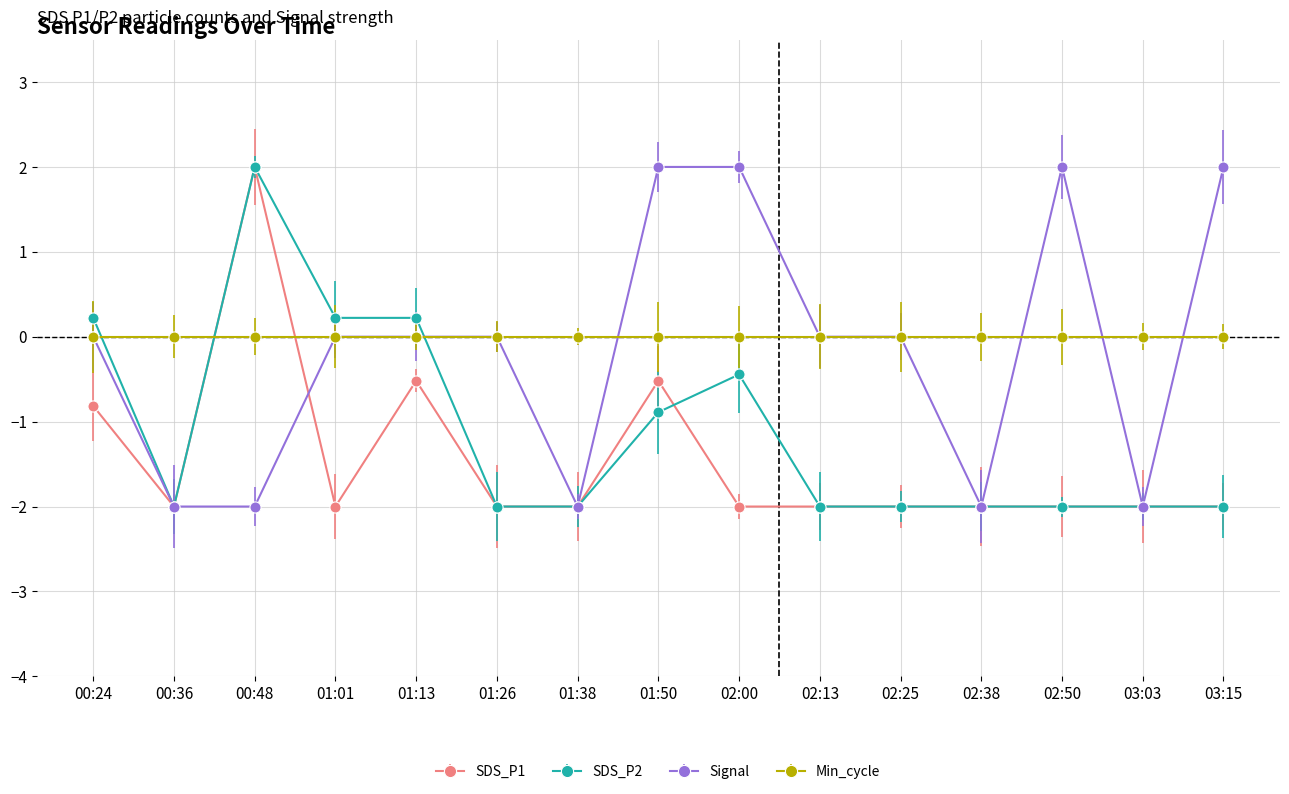

How many SDS_P1 values are between -2 and 0?

14